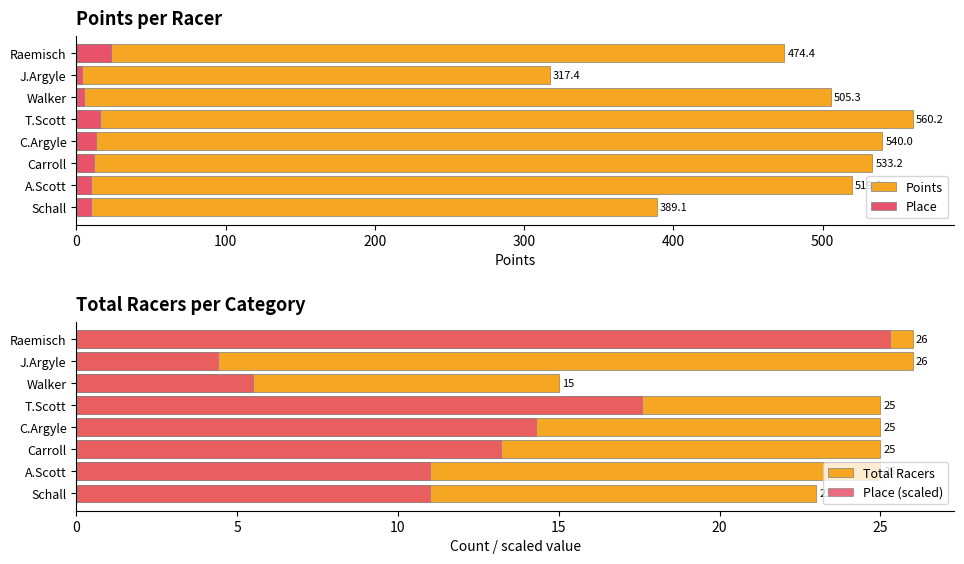

What is the value of the Total Racers bar at the 6th from the left?

15.0